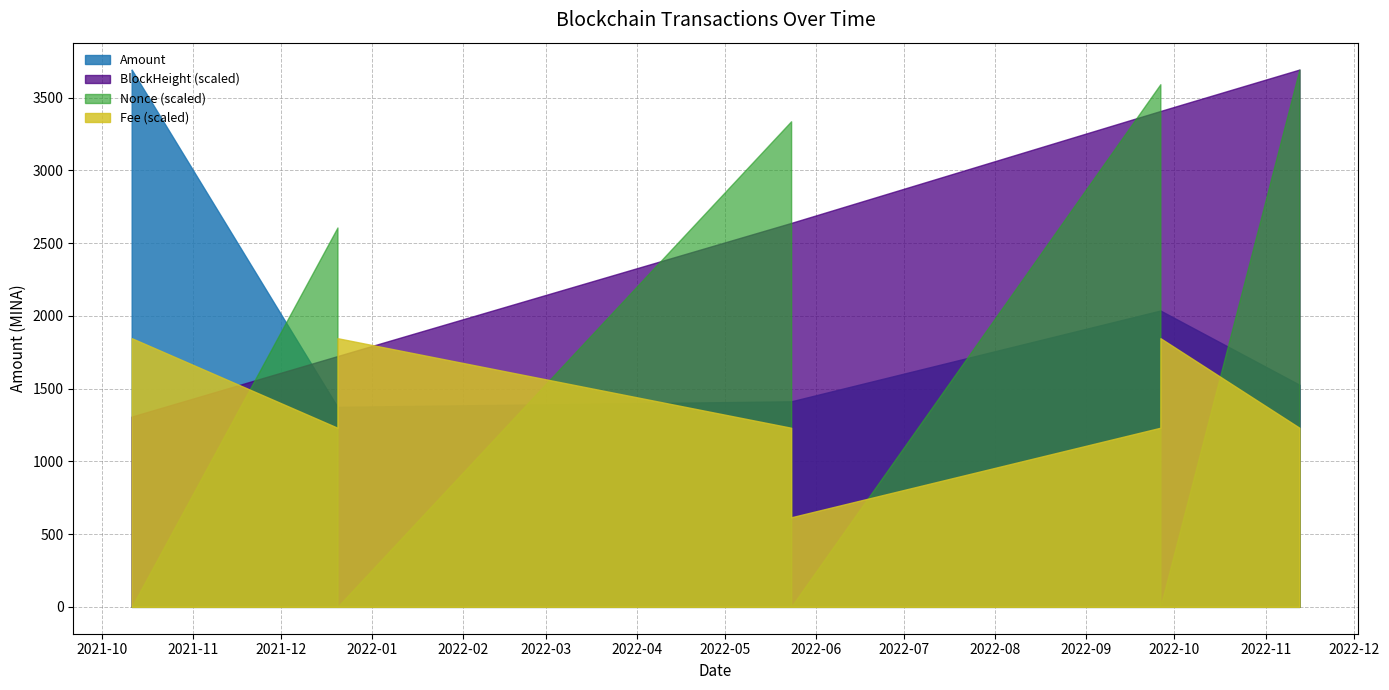

At which category does Amount reach its first local valley?

2021-12-20 04:57